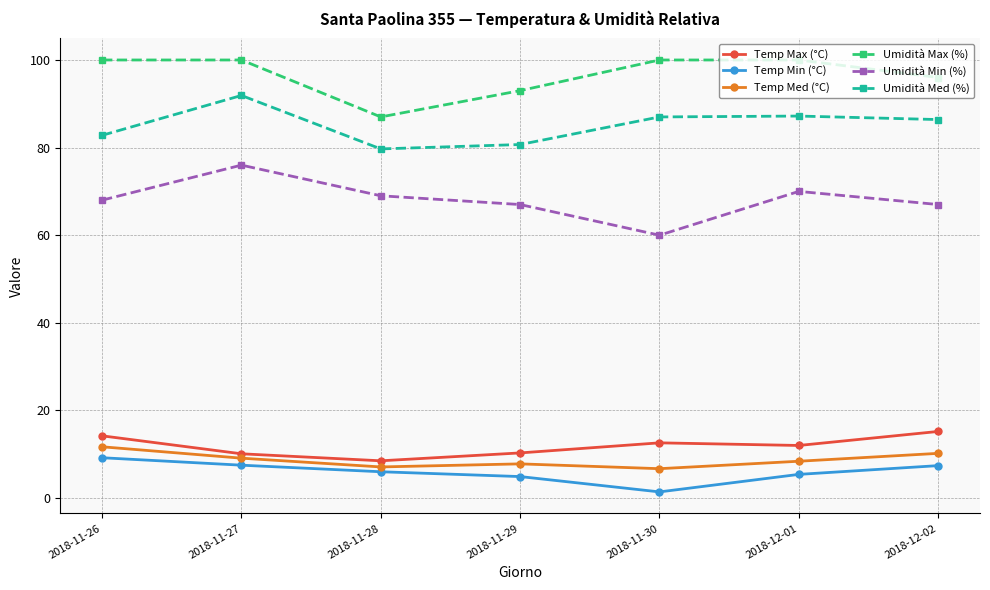

How many data points in Temp Min (°C) are less than 6?

3